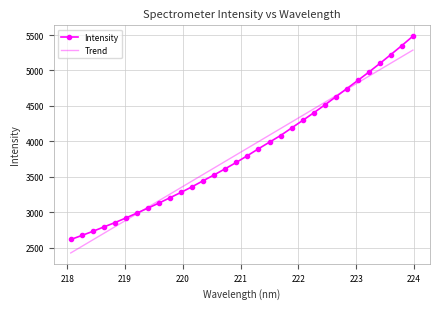

What is the minimum value for Trend?

2424.5